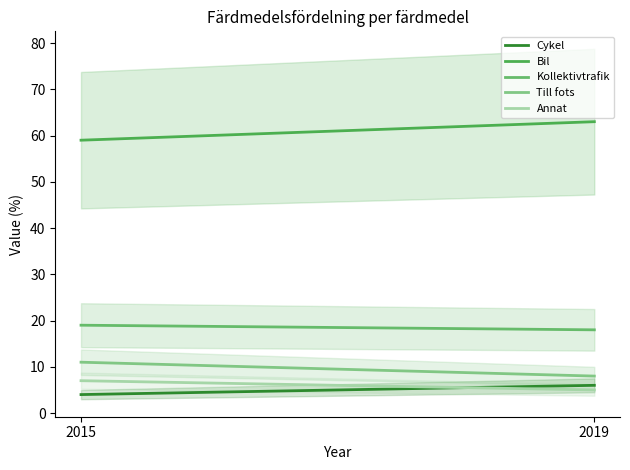

Between 2015 and 2019, which series saw the biggest shift?

Bil